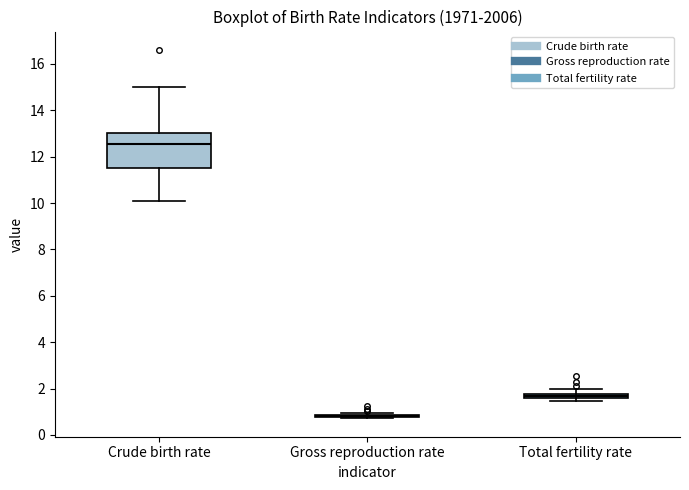

Comparing the boxes themselves (not the whiskers), which one is the tallest?

Crude birth rate